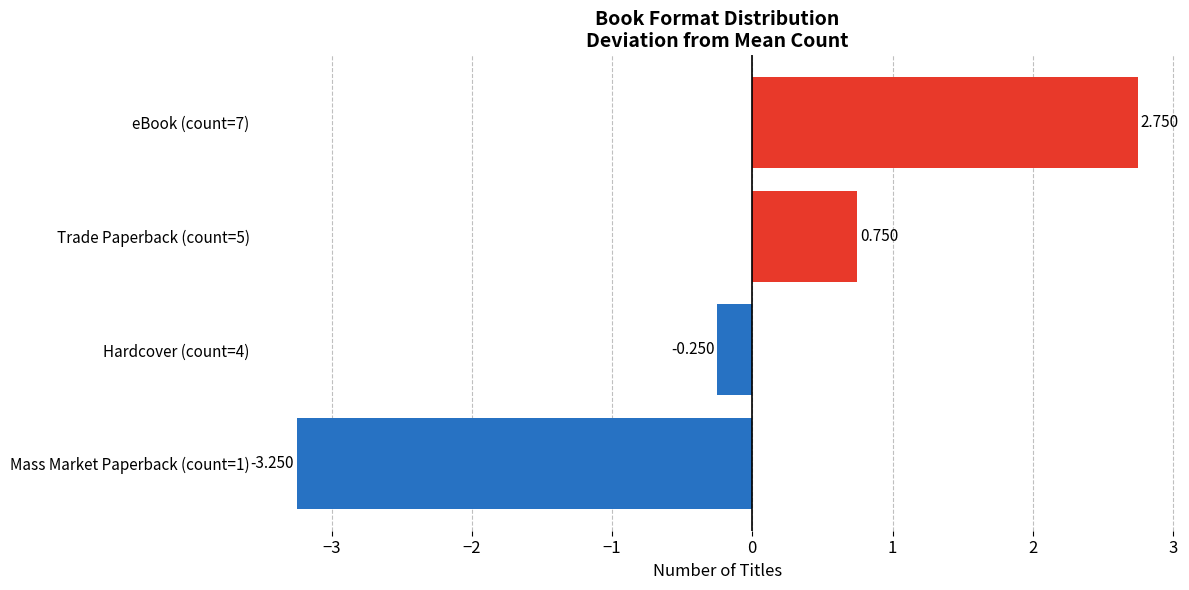

At which label is the value closest to 0?

Hardcover (count=4)